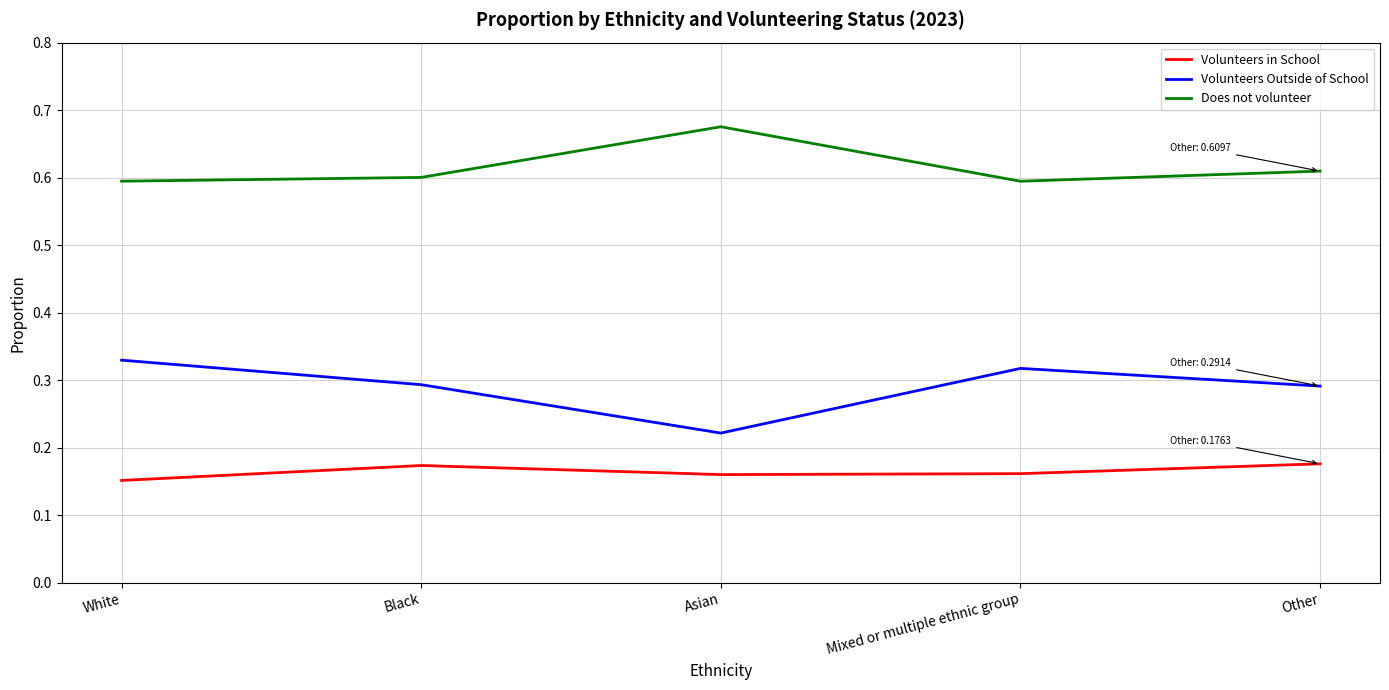

Count the Does not volunteer values in the range 0 to 1.

5